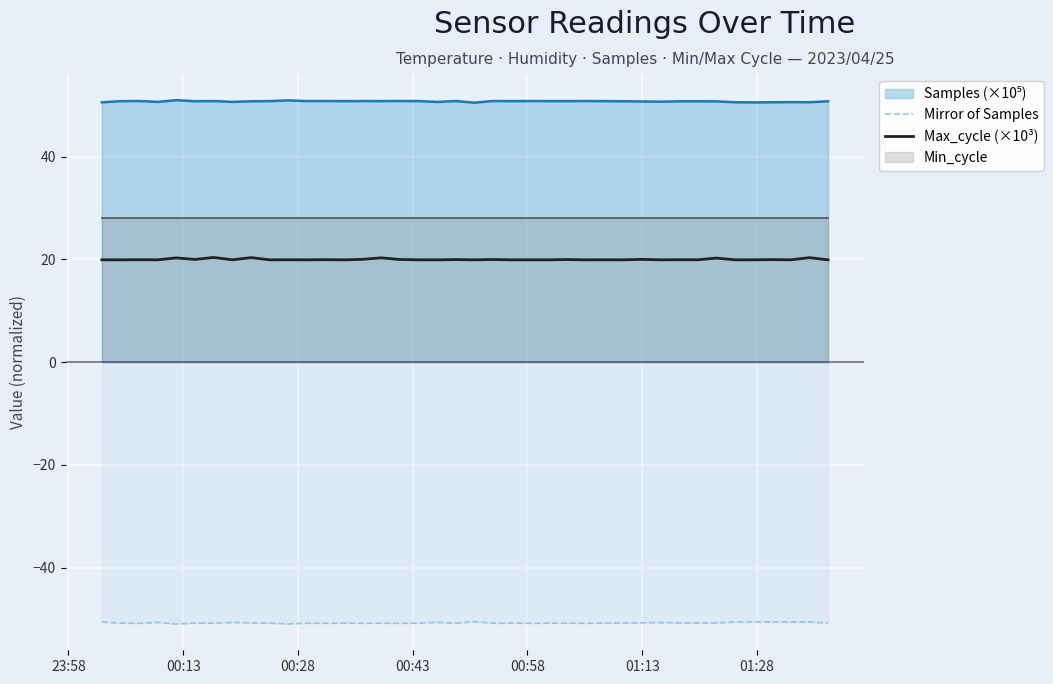

How many interior local peaks does the Max_cycle (×10³) series have?

16